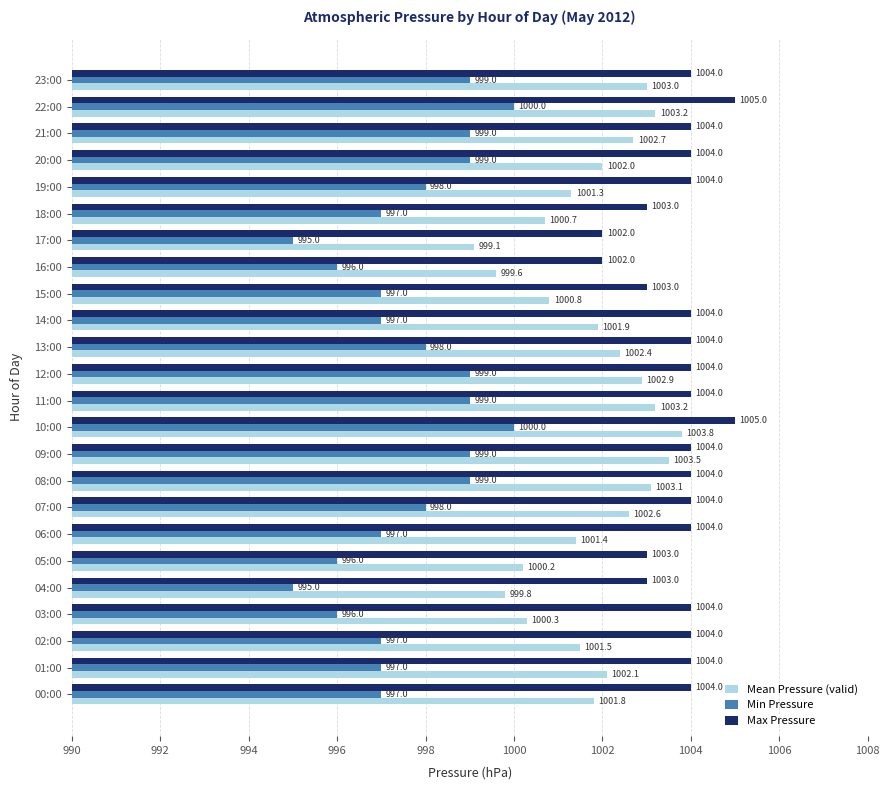

What is the difference between the maximum and minimum values in the Mean Pressure (valid) series?

4.7